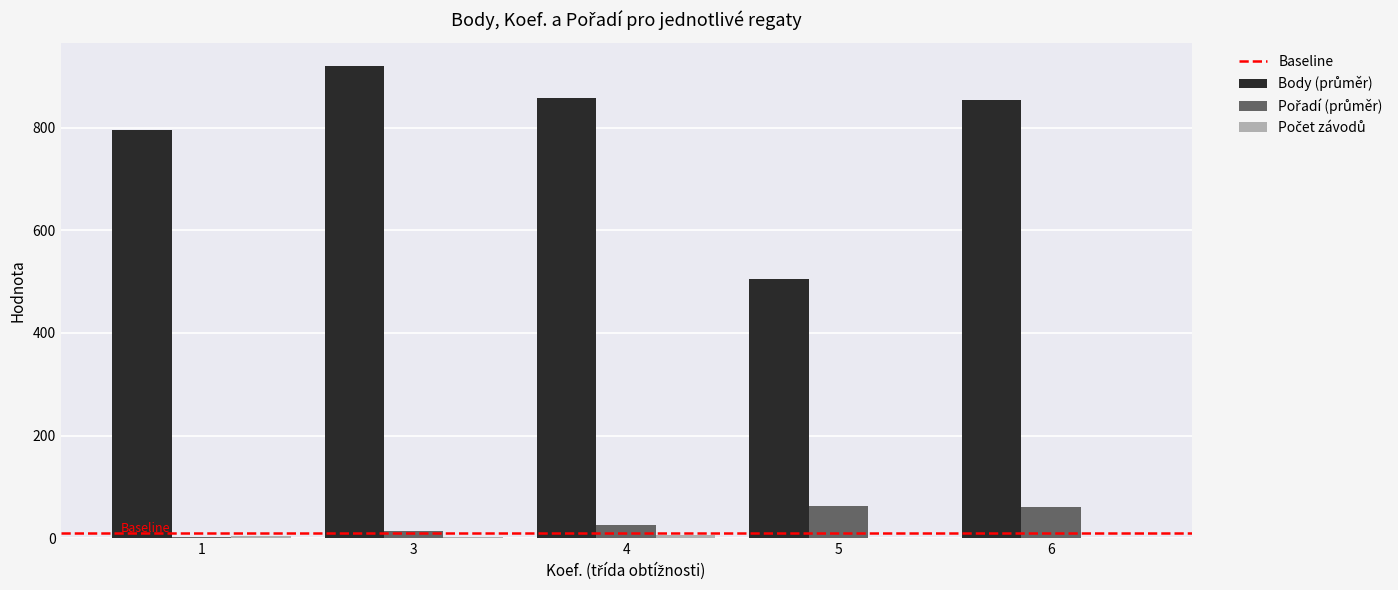

What is the maximum value shown in the chart?

920.3